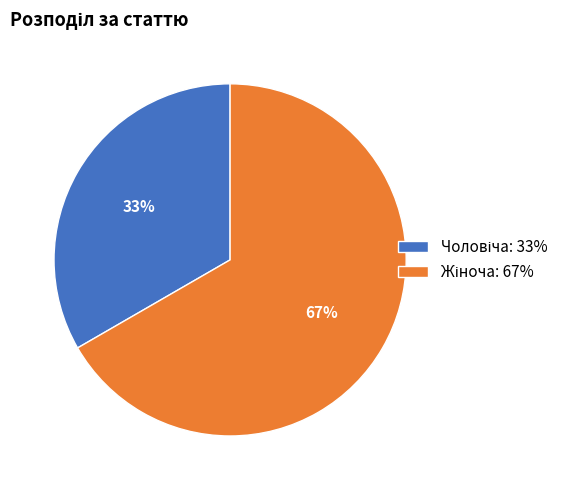

To the nearest percent, what is the average slice percentage?

50%